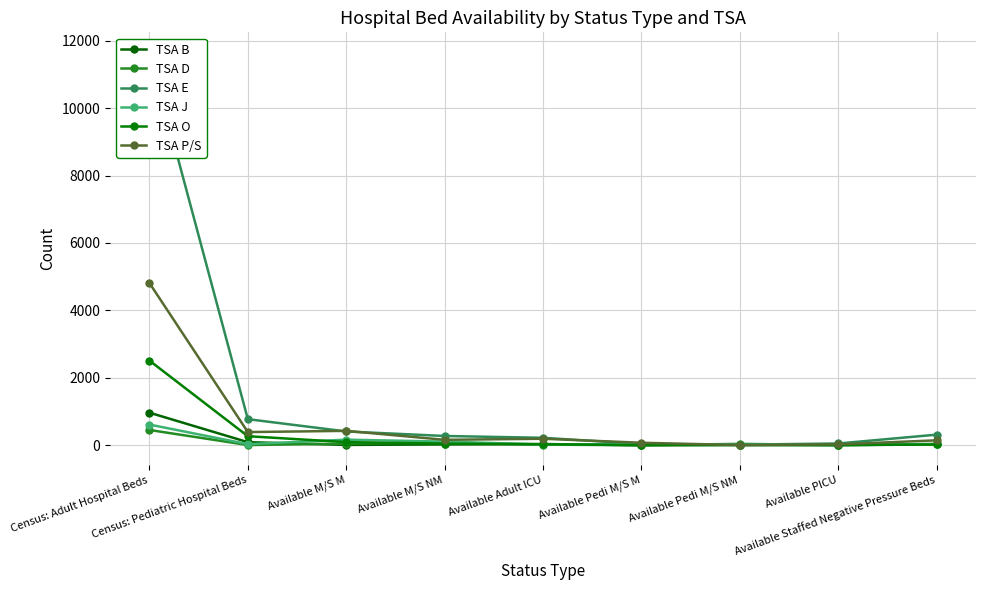

The value of TSA E at Available M/S NM is 358. True or false?

False